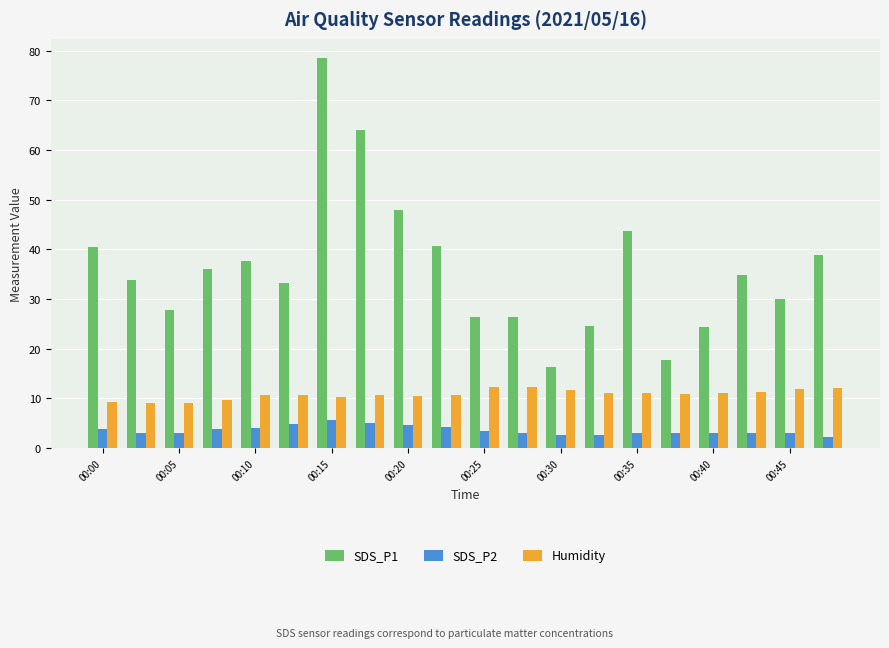

List the series in order of their peak value, highest first.

SDS_P1, Humidity, SDS_P2